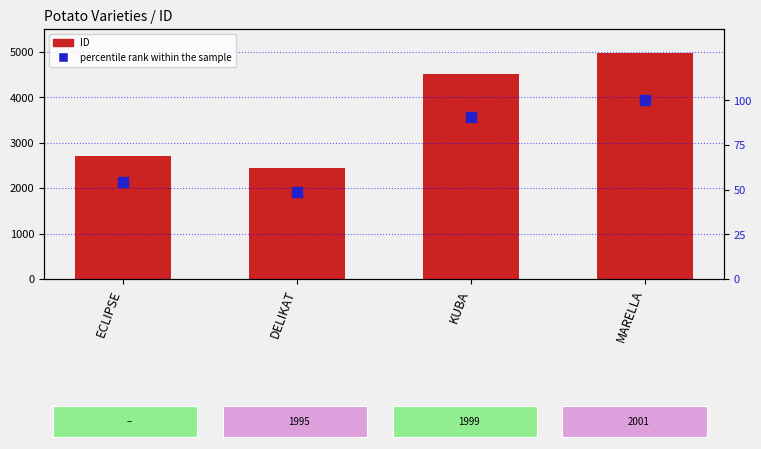

Is the value of ID at MARELLA greater than the value of percentile rank within the sample at ECLIPSE?

Yes